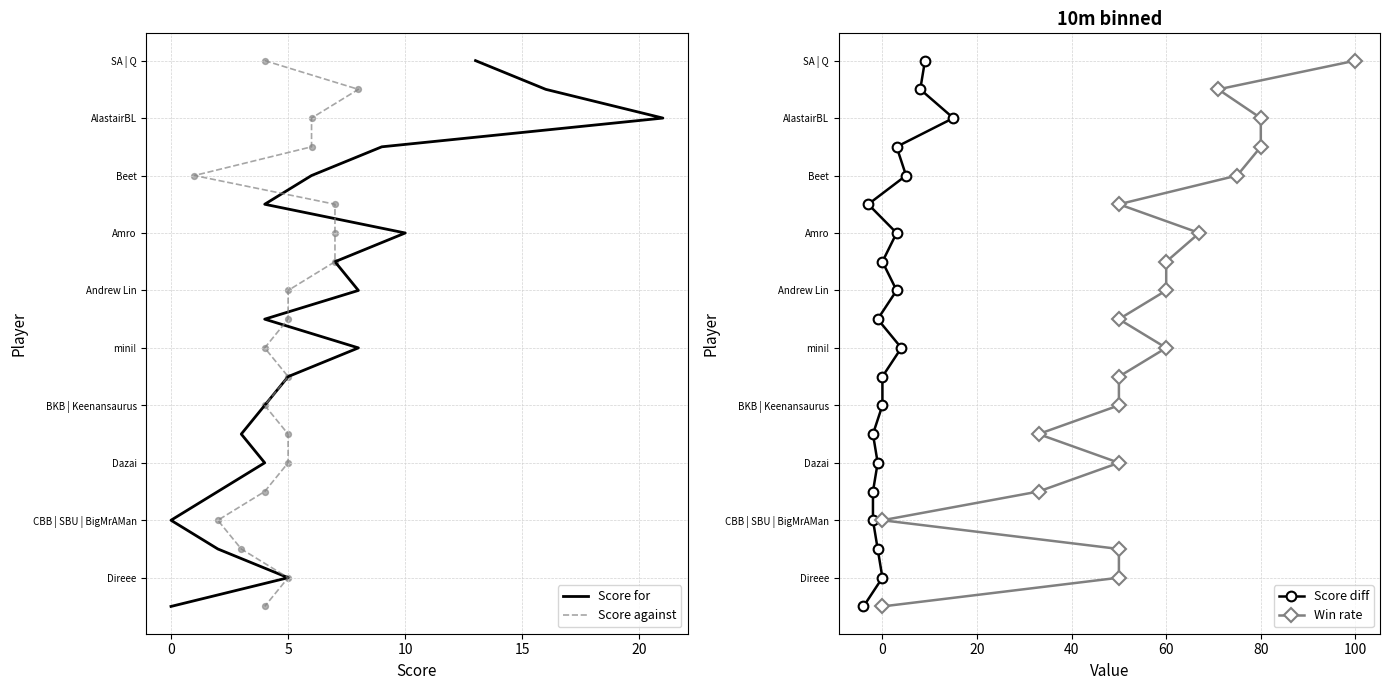

Which series has the widest spread of Y values?

Score for